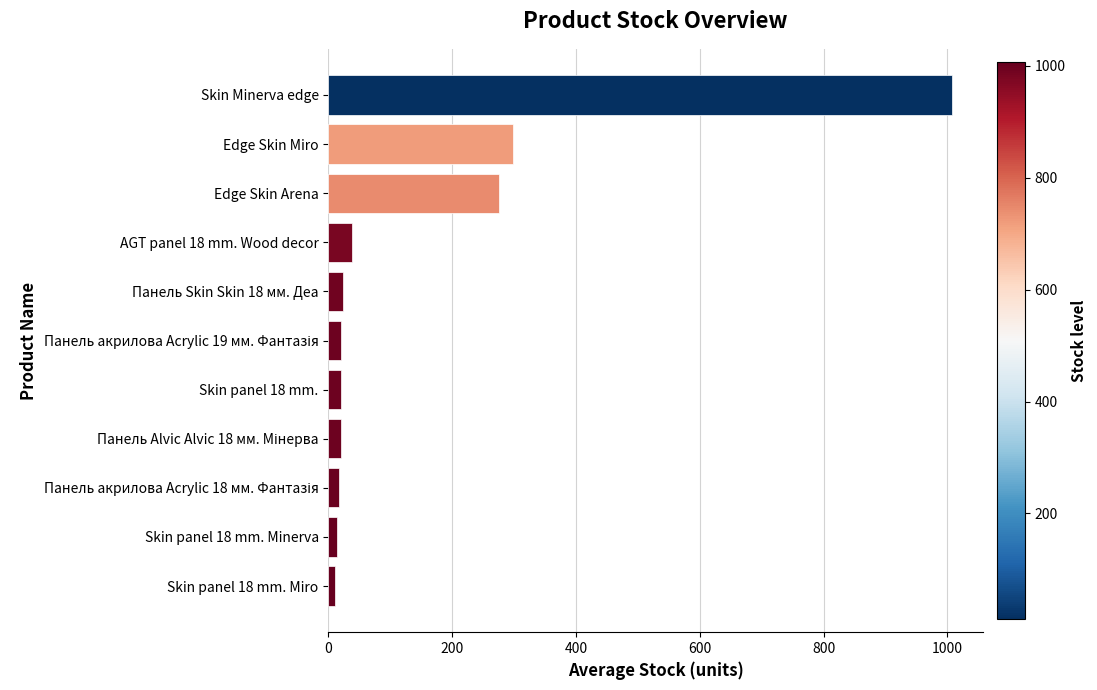

What is the ratio of the value at Skin Minerva edge to the value at Edge Skin Miro?

3.4